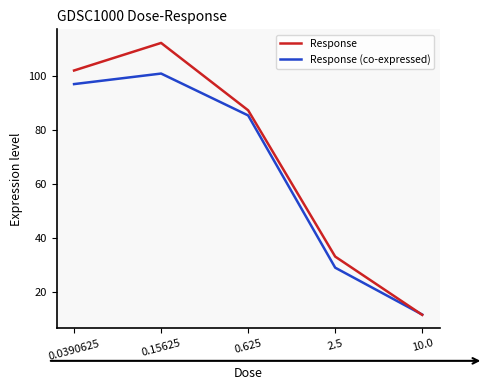

What is the label of the 5th point from the left?

10.0